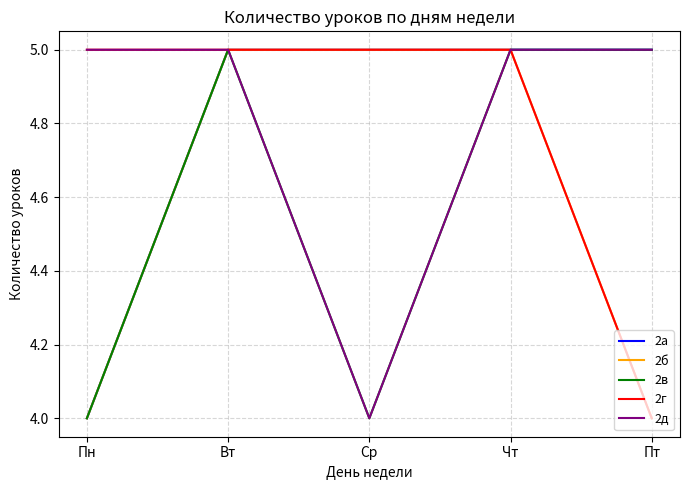

In 2д, how many points are lower than both neighbors (excluding endpoints)?

1